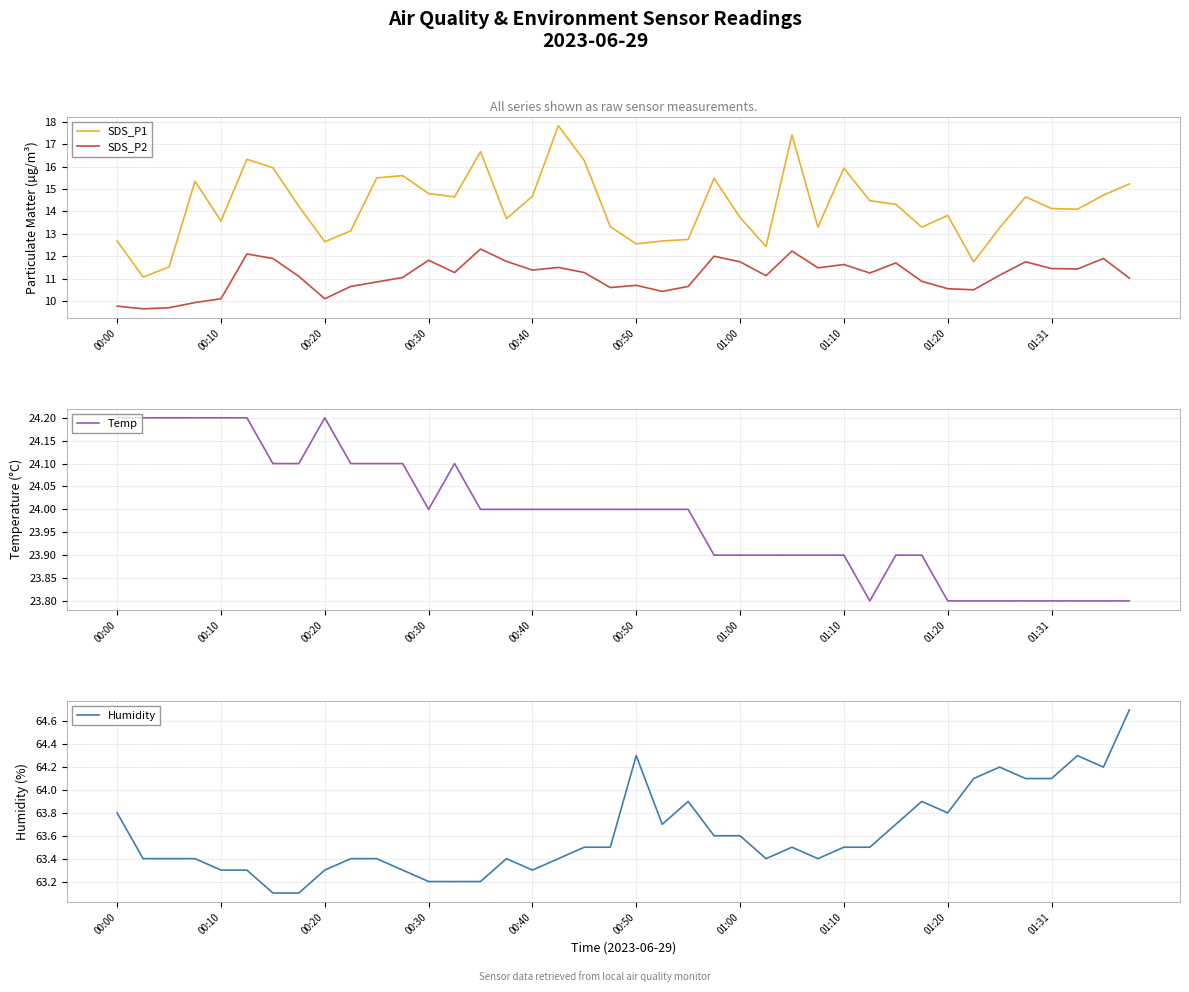

What is the difference between the second highest and minimum values in the SDS_P1 series?

6.4